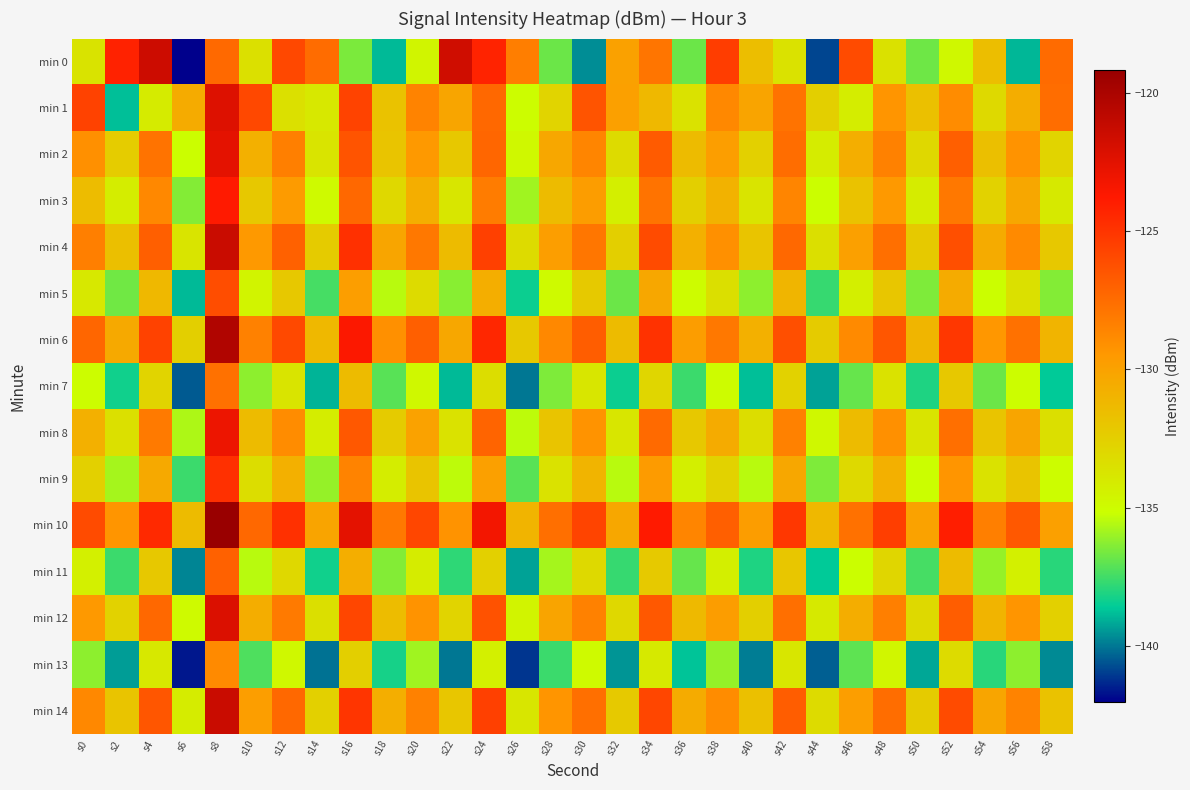

Which has a higher value, s0 or s6?

s0